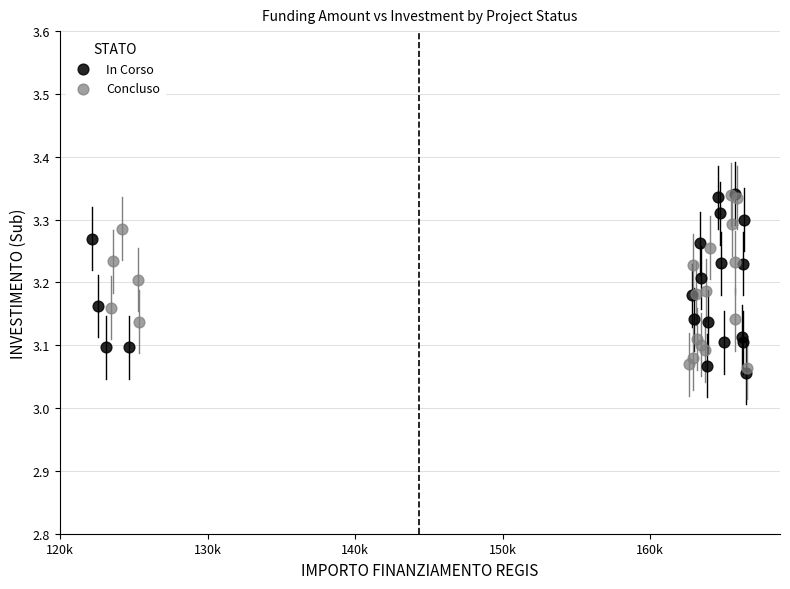

Which series contains the lowest Y value?

In Corso